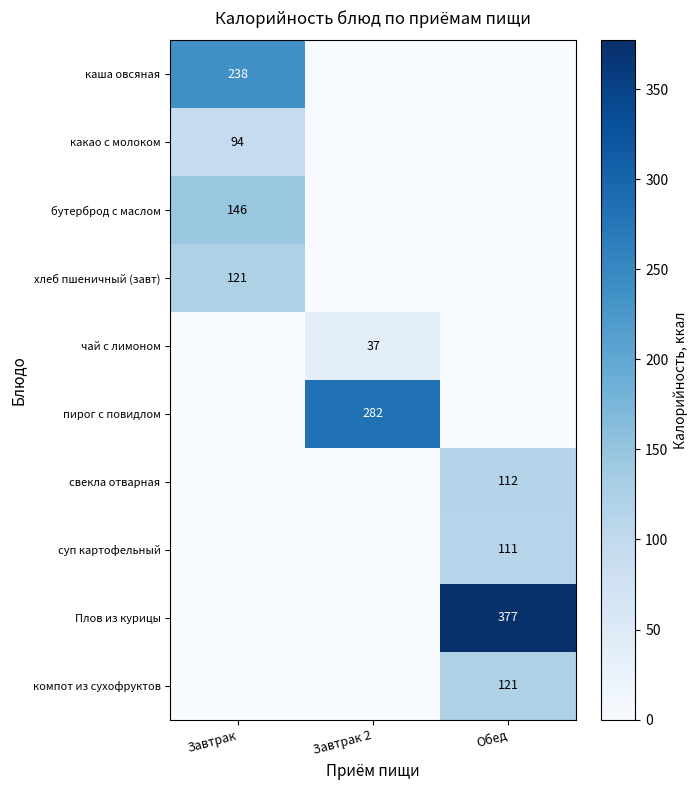

Is it true that каша овсяная equals 238 at Завтрак?

True